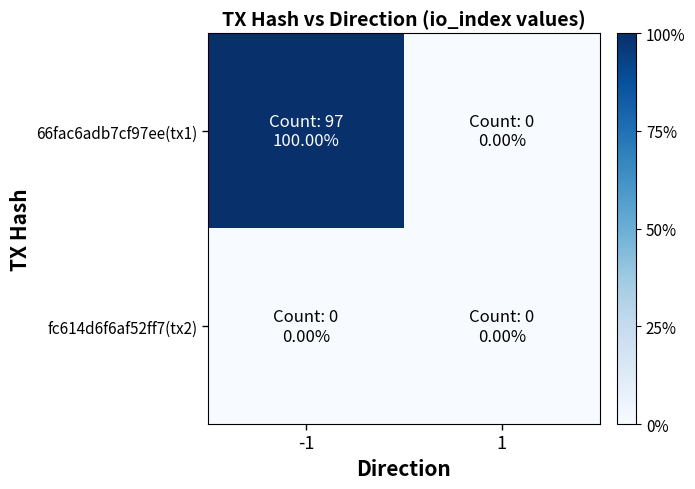

Which series has the widest spread of values?

66fac6adb7cf97ee(tx1)